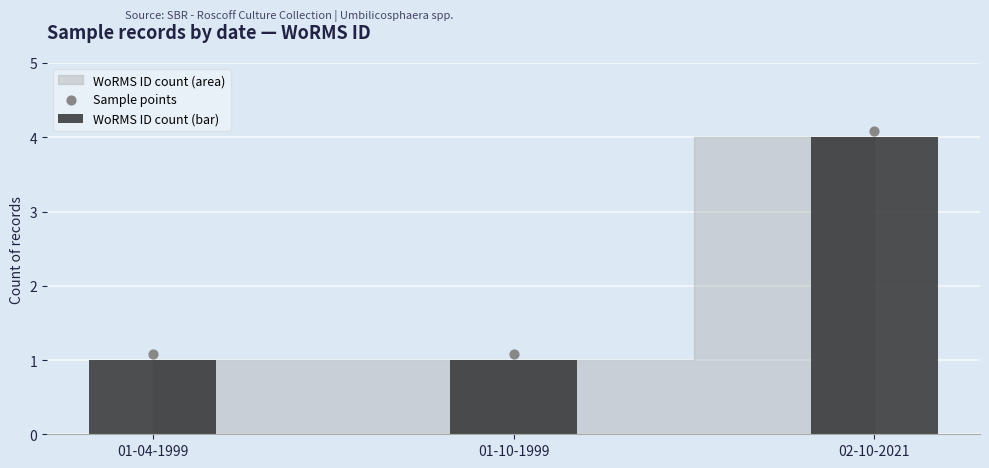

Which series has the largest total across all categories?

Sample points